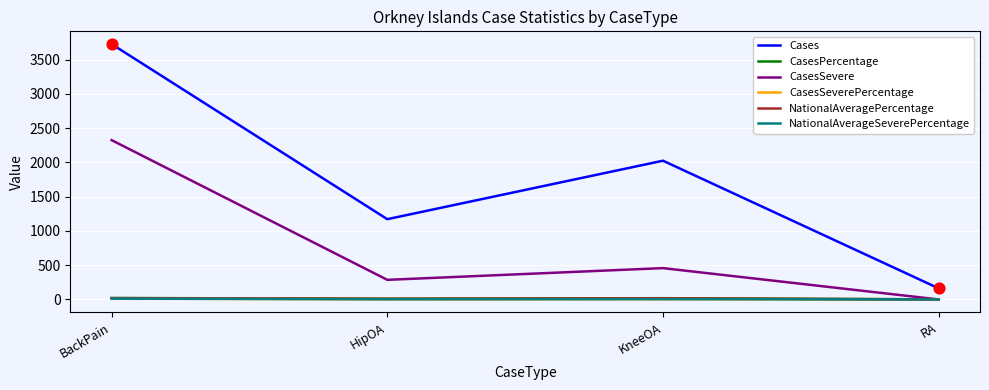

At which category is the sum across all series the highest?

BackPain